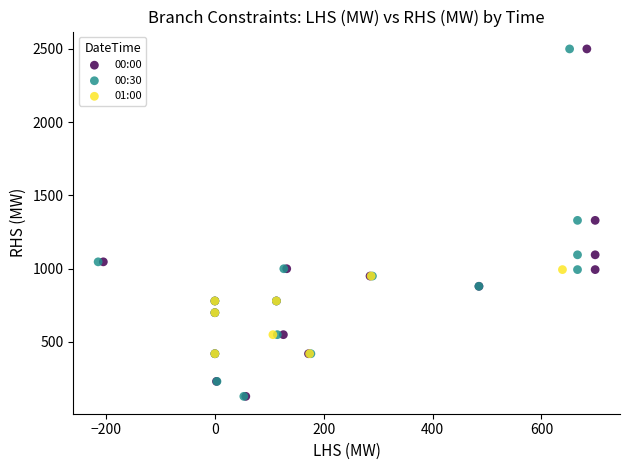

What are all the series names shown in the legend?

00:00, 00:30, 01:00